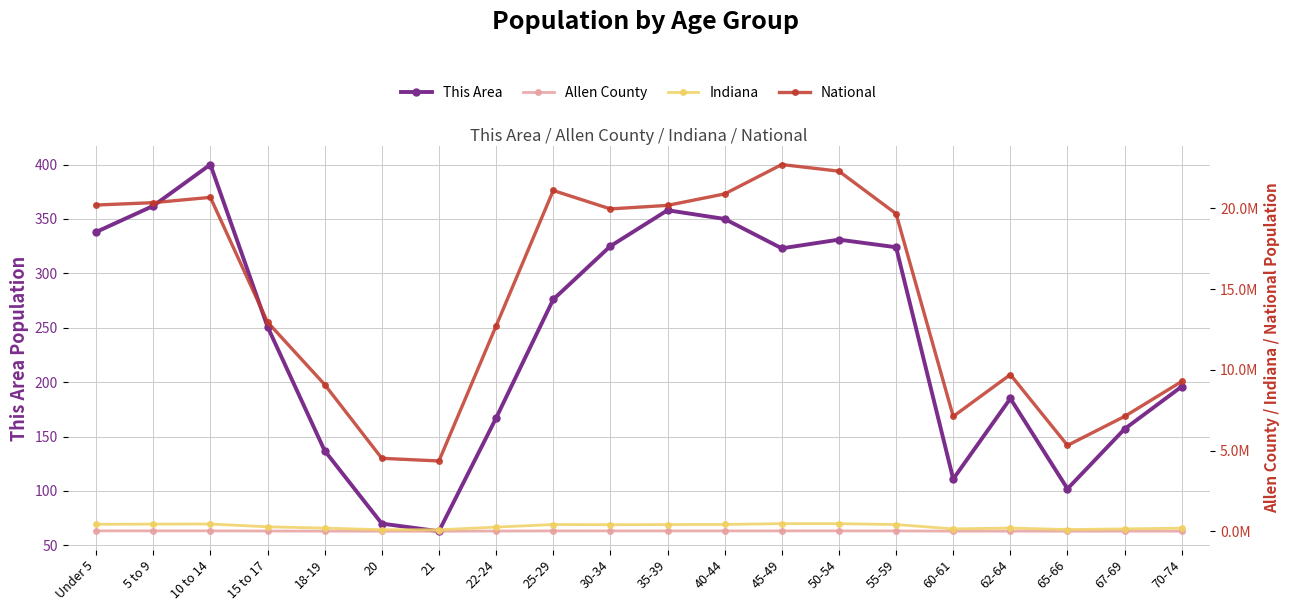

At which category does the chart reach its minimum across all series?

21